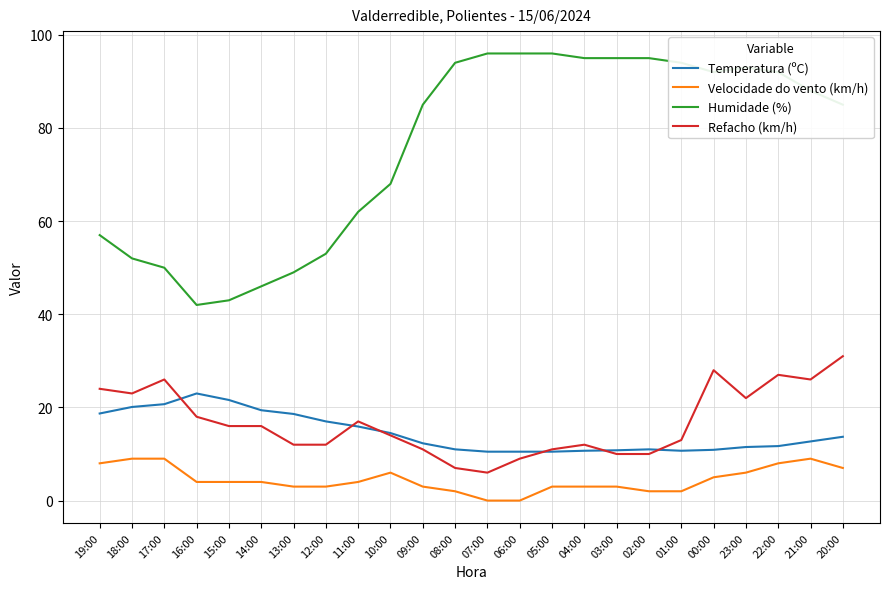

How many distinct data groups are displayed?

4